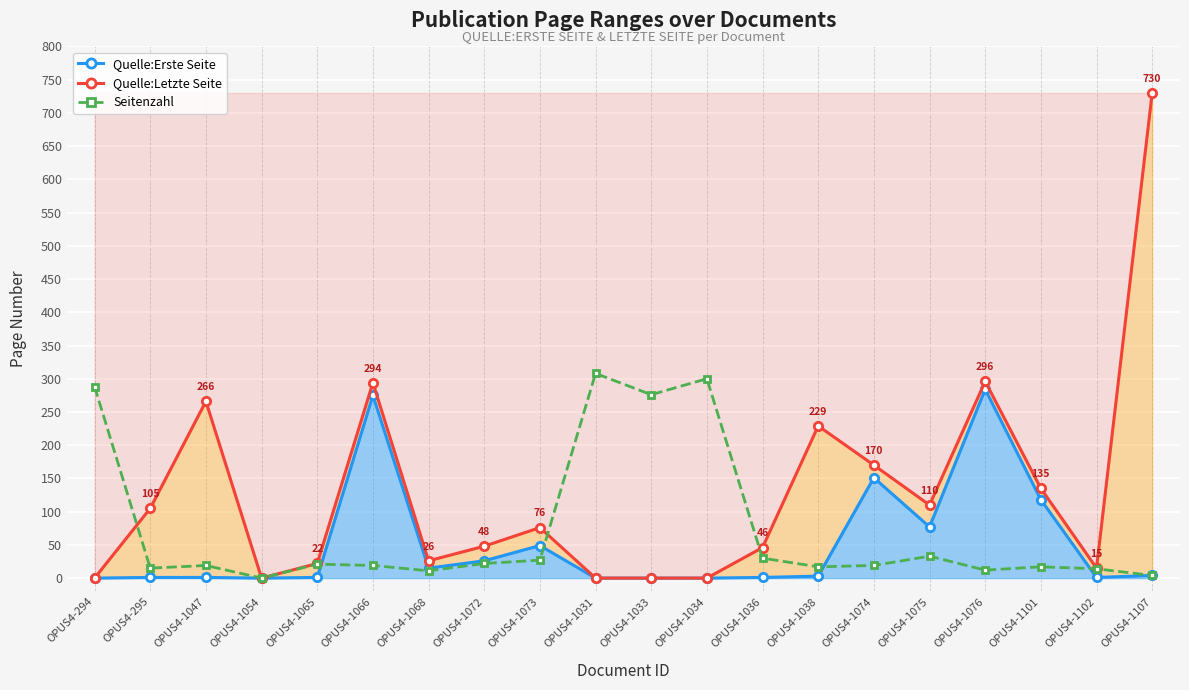

List the labels in order of Seitenzahl value, smallest first.

OPUS4-1054, OPUS4-1107, OPUS4-1068, OPUS4-1076, OPUS4-1102, OPUS4-295, OPUS4-1038, OPUS4-1101, OPUS4-1047, OPUS4-1066, OPUS4-1074, OPUS4-1065, OPUS4-1072, OPUS4-1073, OPUS4-1036, OPUS4-1075, OPUS4-1033, OPUS4-294, OPUS4-1034, OPUS4-1031